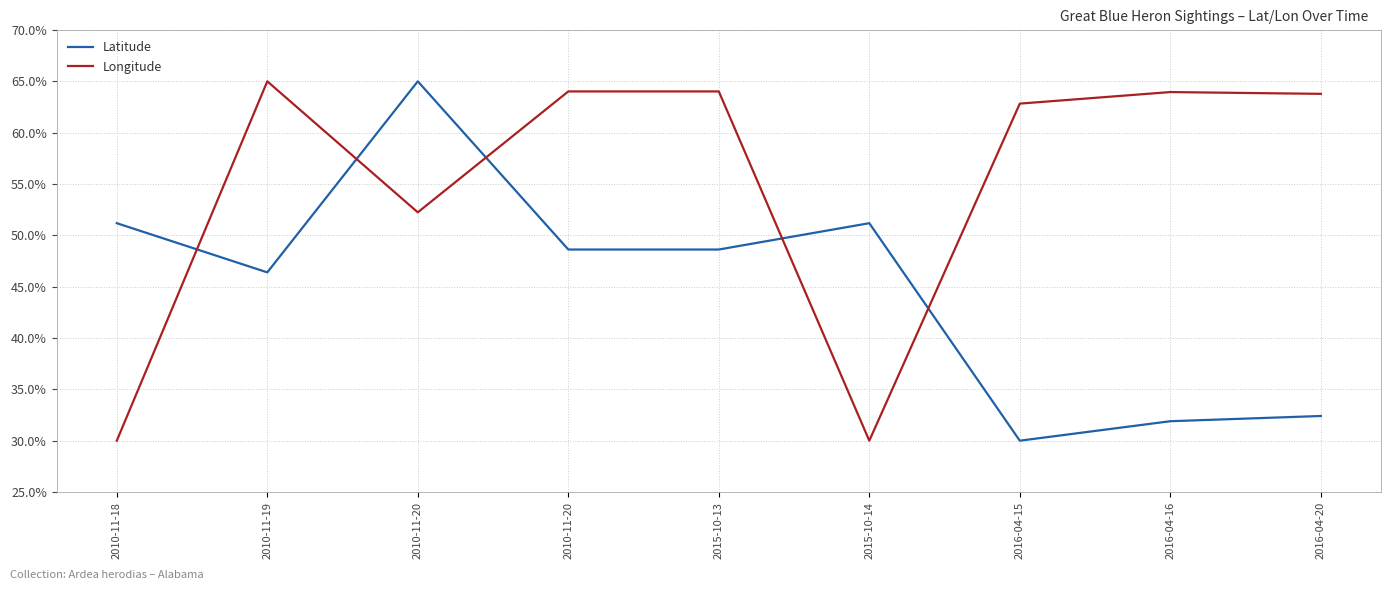

How many lines are shown in the chart?

2